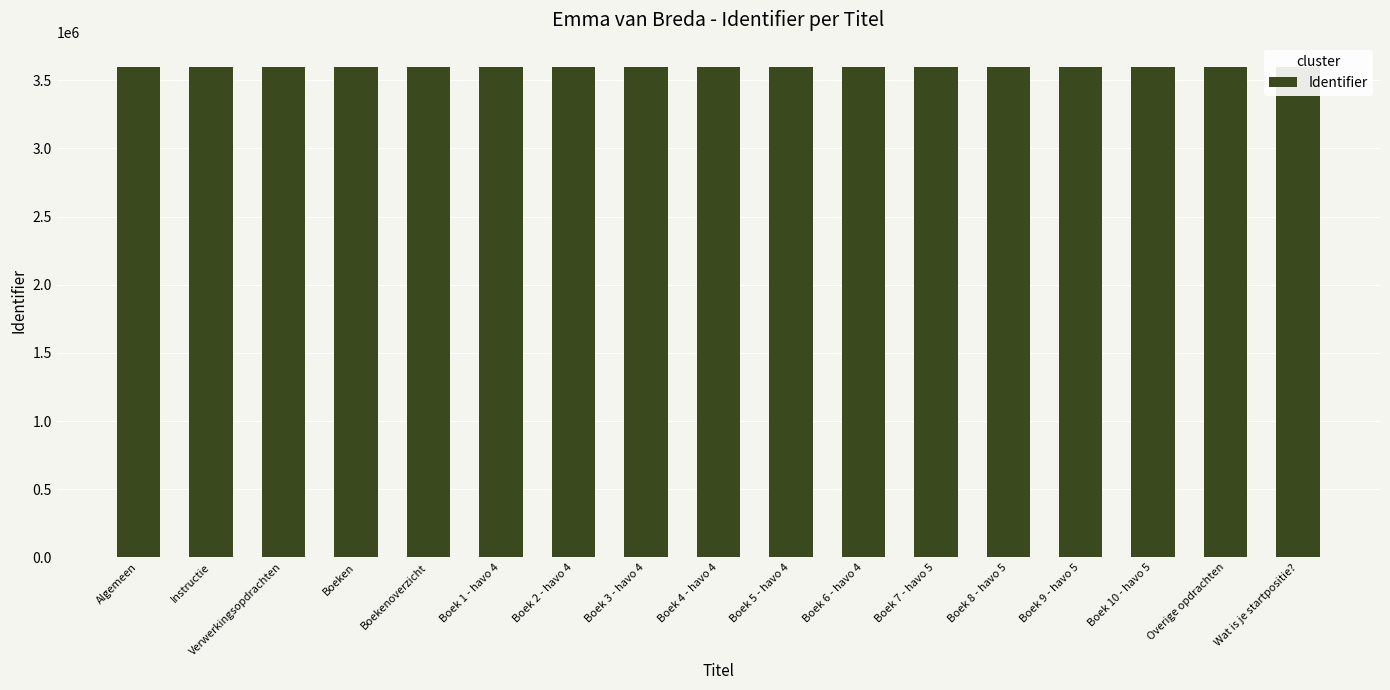

True or false: the data shows 3596008 at Instructie.

True